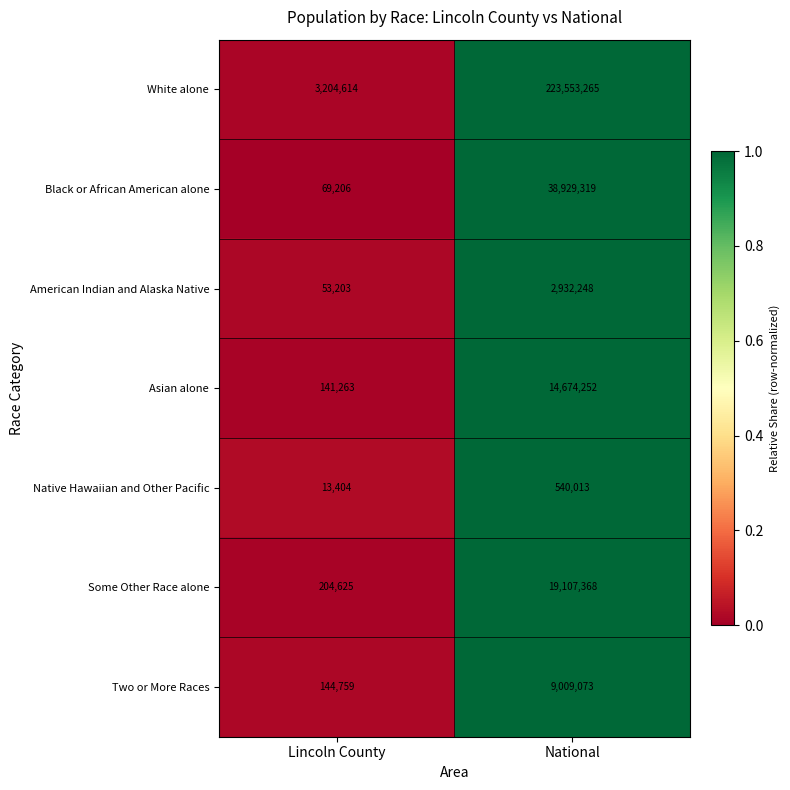

Count the number of data series in this chart.

7